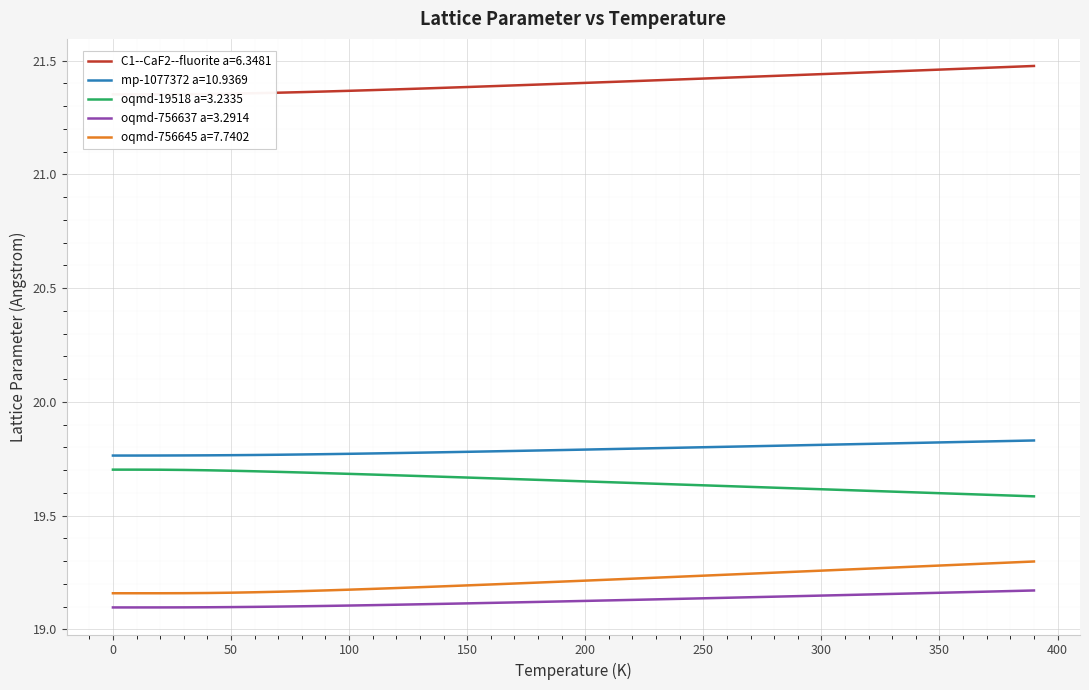

What is the smallest value displayed?

19.1